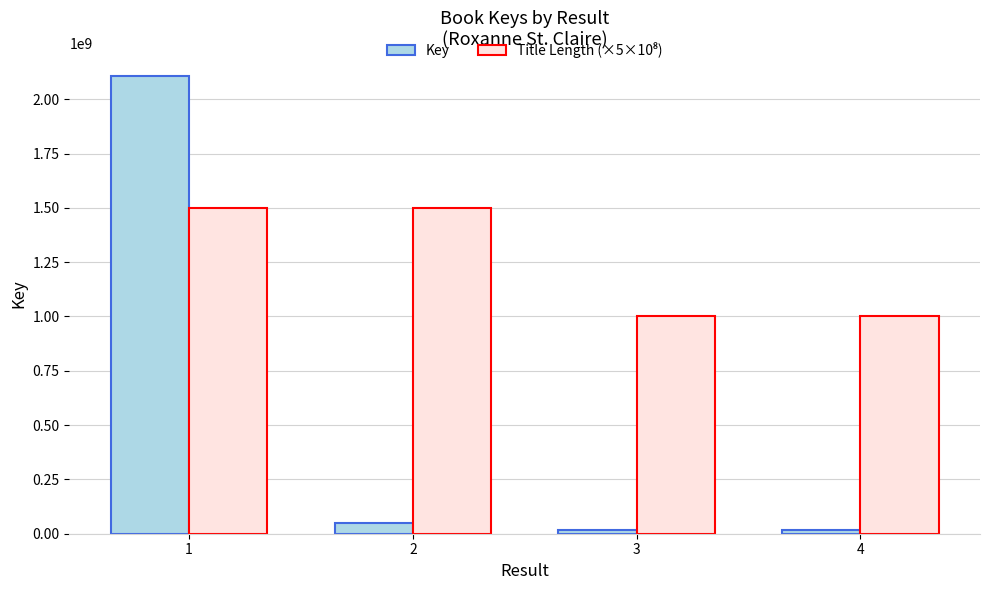

What is the maximum value shown in the chart?

2105759239